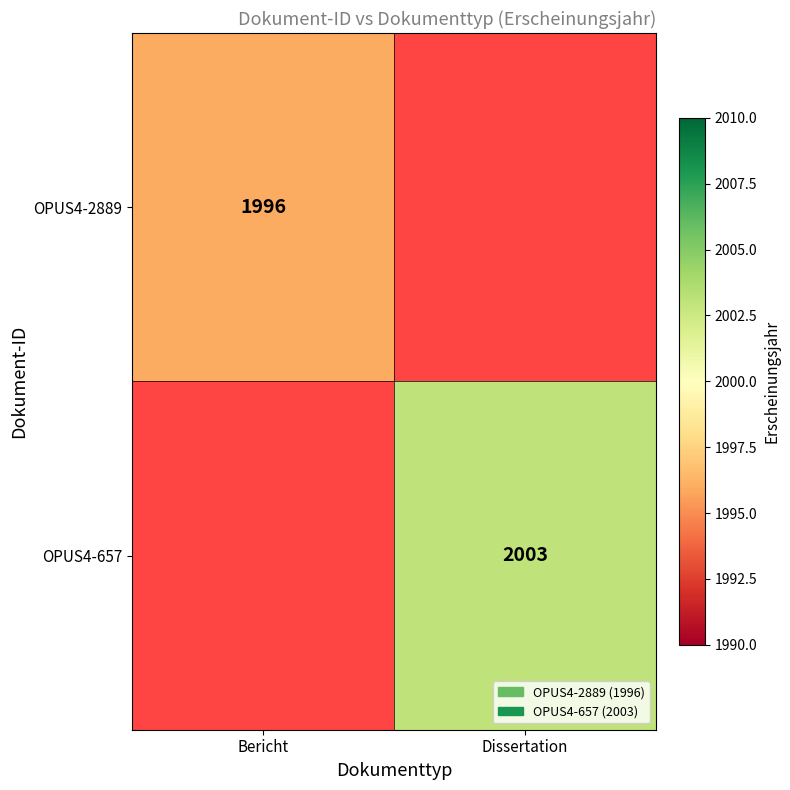

The OPUS4-2889 series shows 2923 at Bericht. True or false?

False